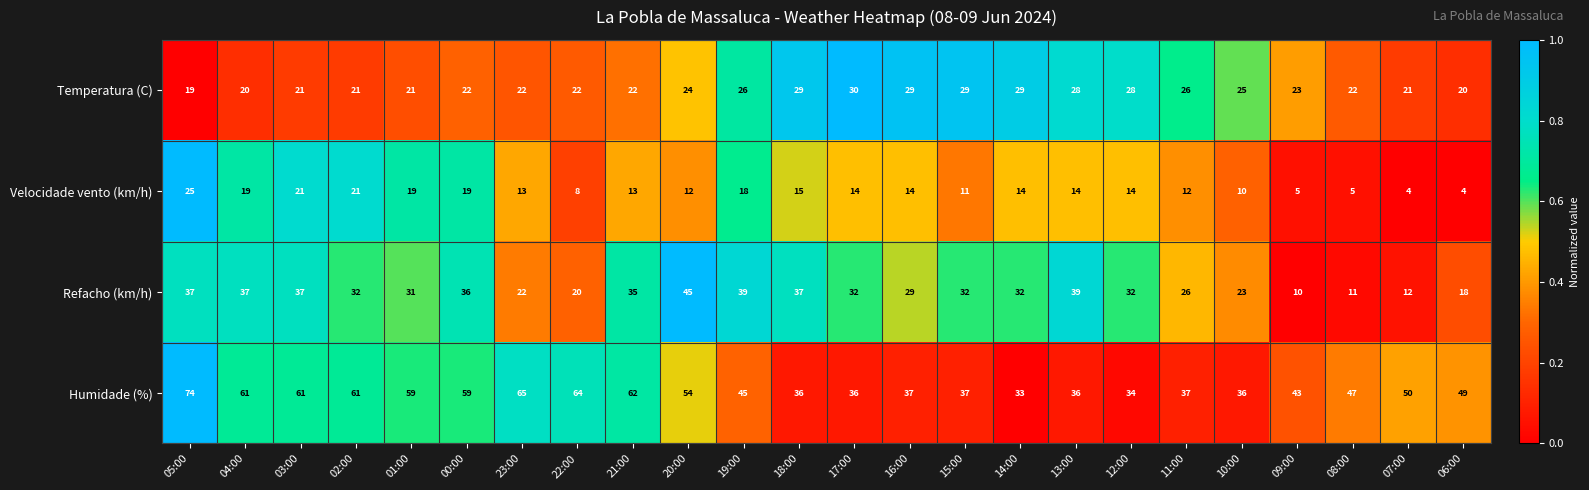

What is the difference between the Refacho (km/h) values at 03:00 and 06:00?

19